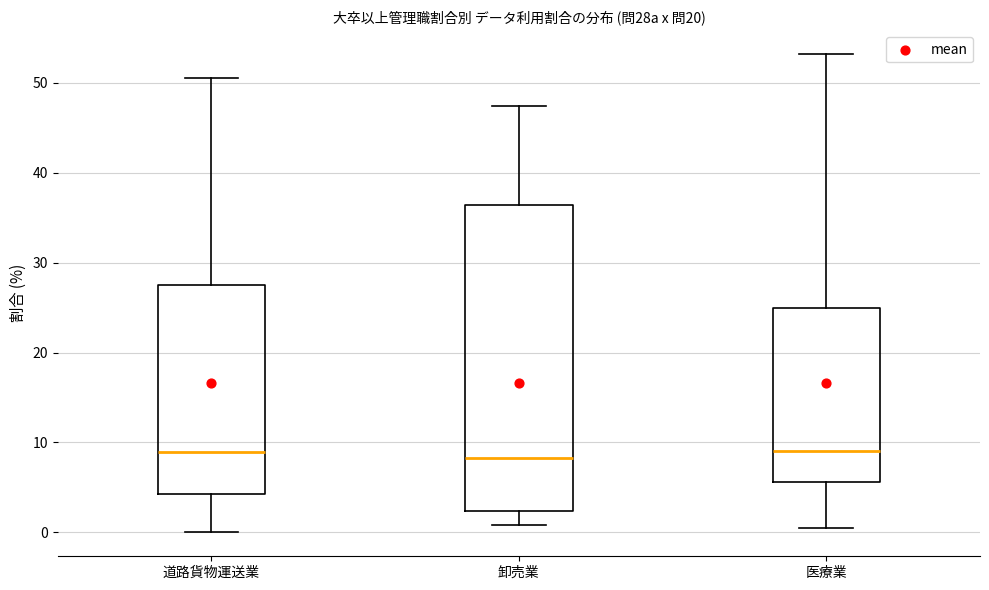

Reading left to right, read every box against the y-axis: the position of its median line, the range the box covers, and the ends of its whiskers. The values are not printed on the chart, so give them approximately, as read against the axis.

道路貨物運送業: median 9, box 4 to 28, whiskers 0 to 51
卸売業: median 8, box 2 to 36, whiskers 1 to 47
医療業: median 9, box 6 to 25, whiskers 1 to 53